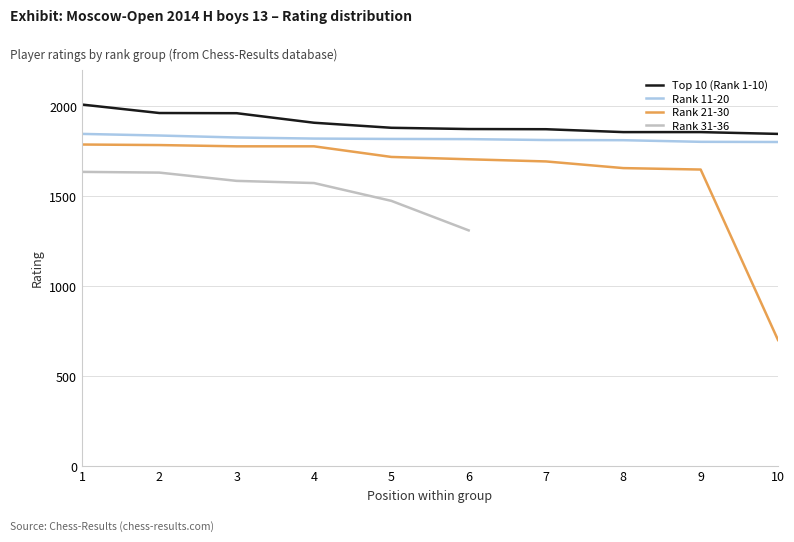

The value of Rank 21-30 at 3 is 1776.0. True or false?

True